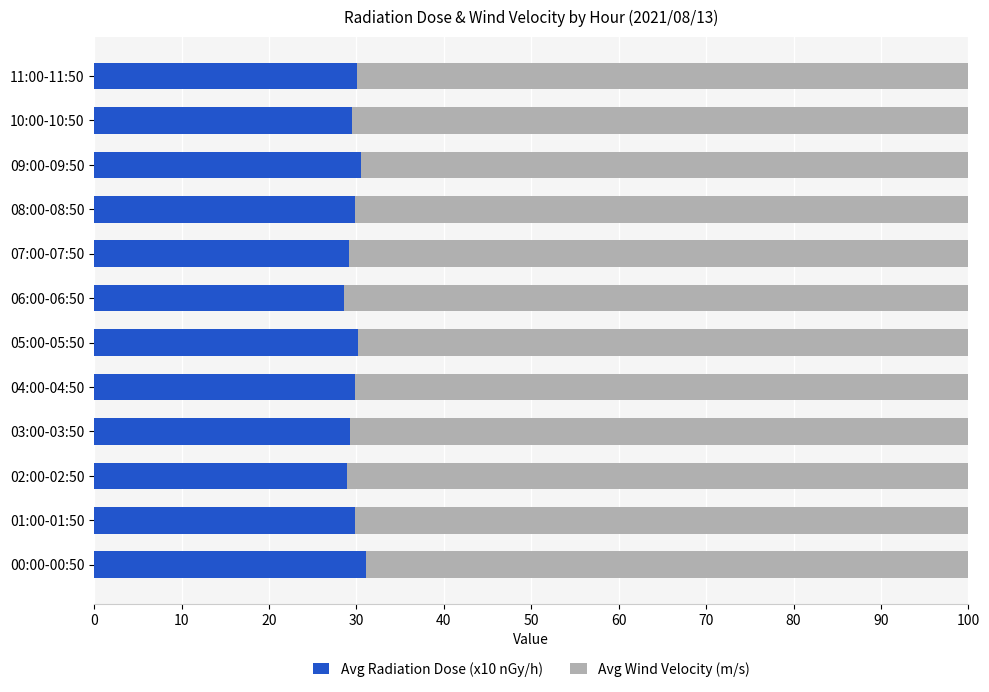

What is the total value across all series at 00:00-00:50?

100.0